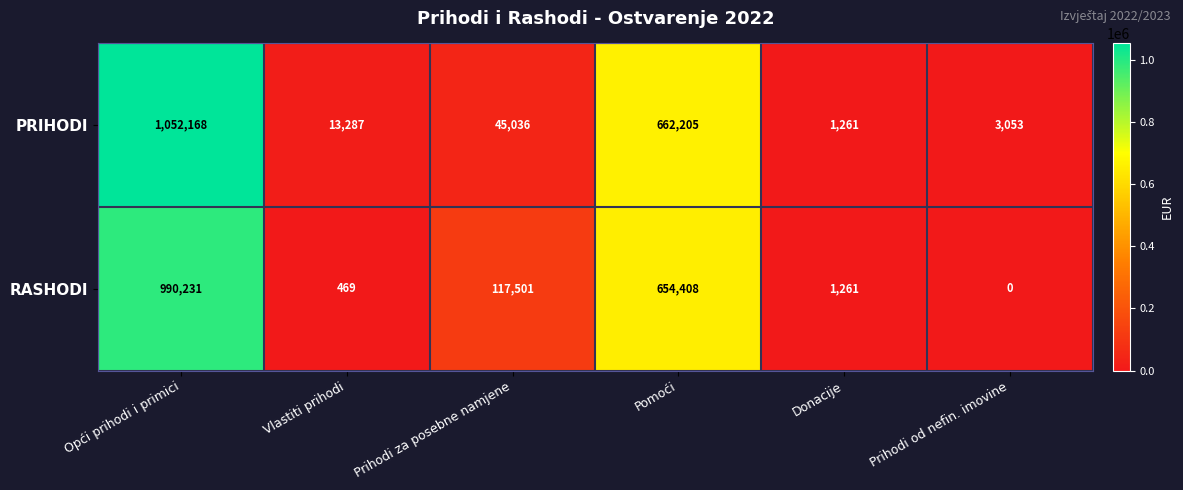

Reading right to left, list all the values displayed in this chart.

PRIHODI: 3053	1261	662205	45036	13287	1052168
RASHODI: 0	1261	654408	117501	469	990231